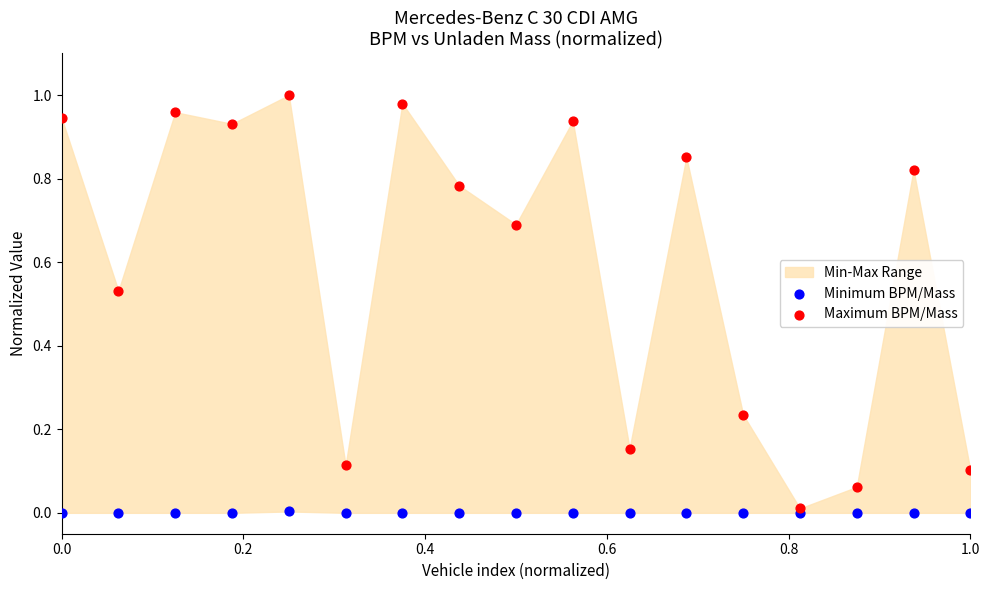

Which series reaches the minimum Y coordinate?

Minimum BPM/Mass